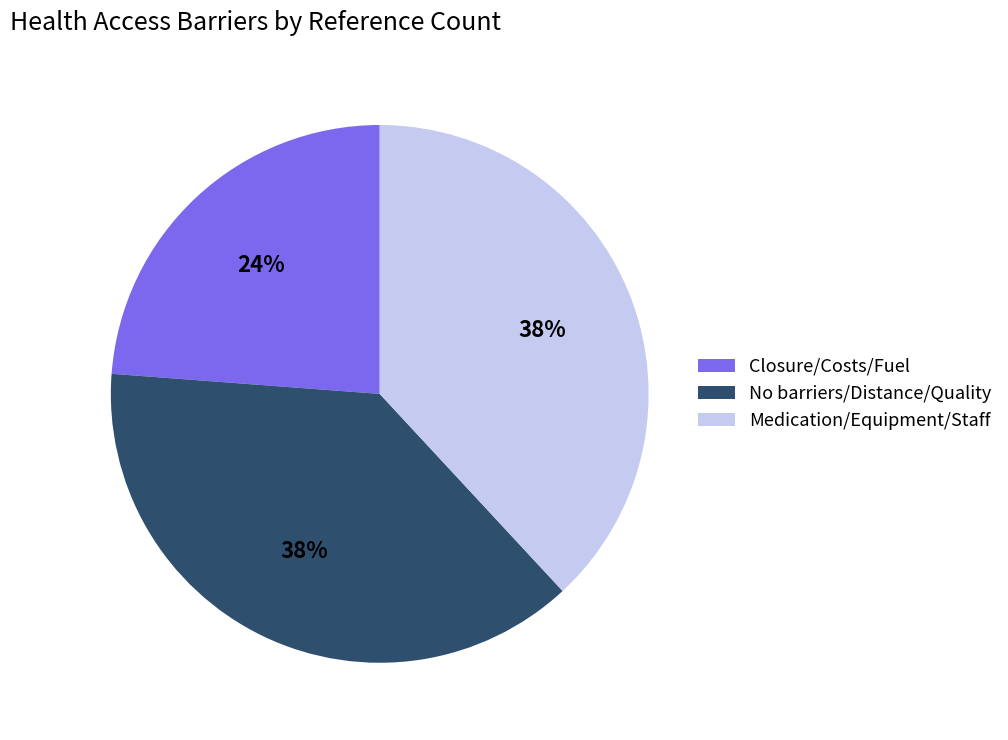

What percentage is the No barriers/Distance/Quality slice, to the nearest percent?

38%